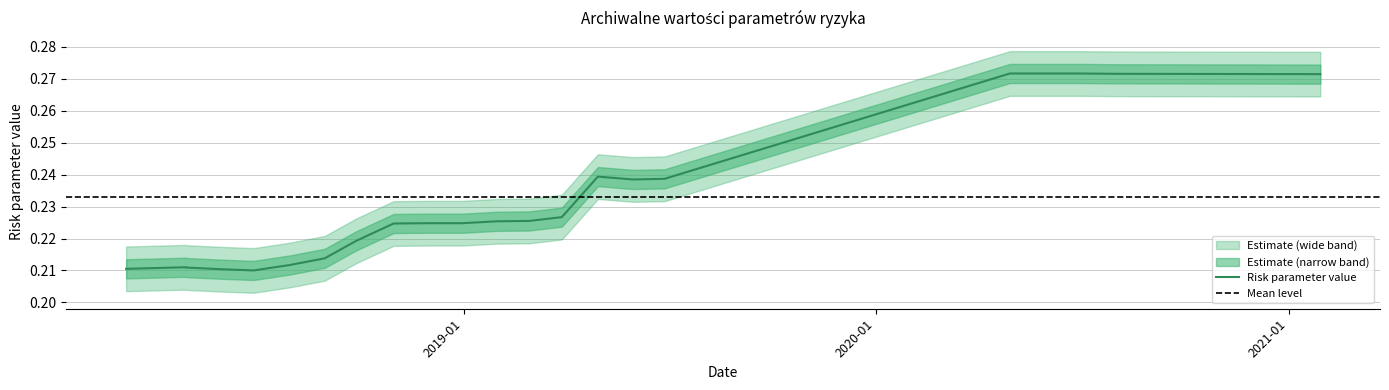

How many lines are shown in the chart?

1